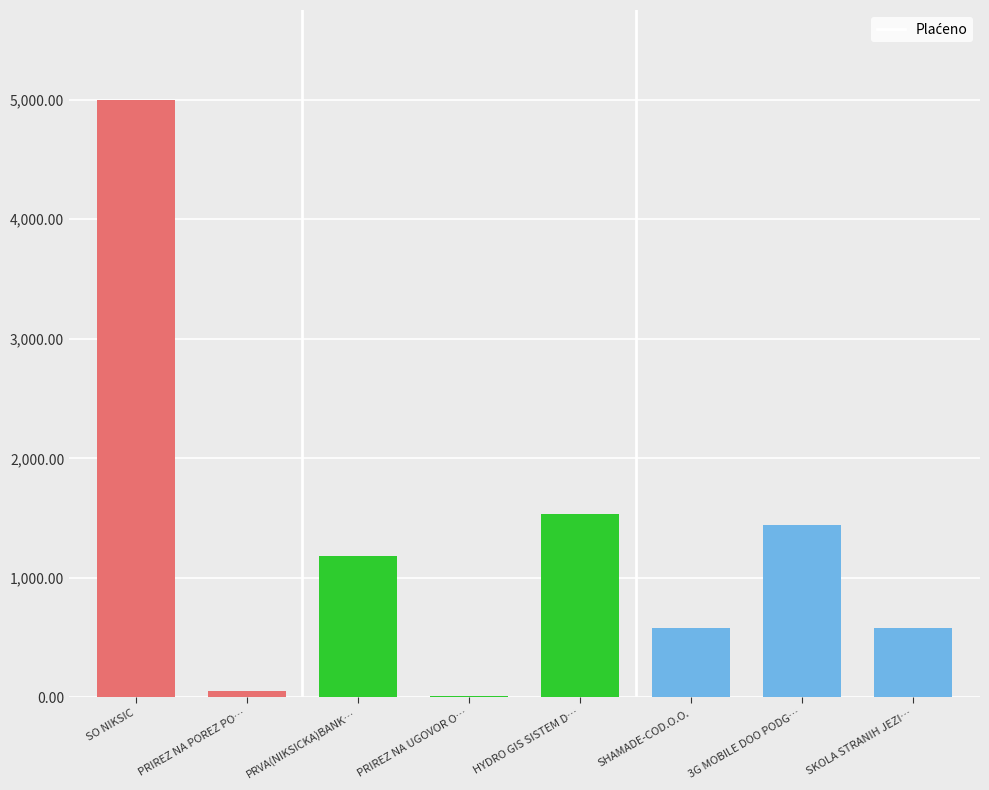

What is the change in value from SO NIKSIC to 3G MOBILE DOO PODG…?

-3560.0